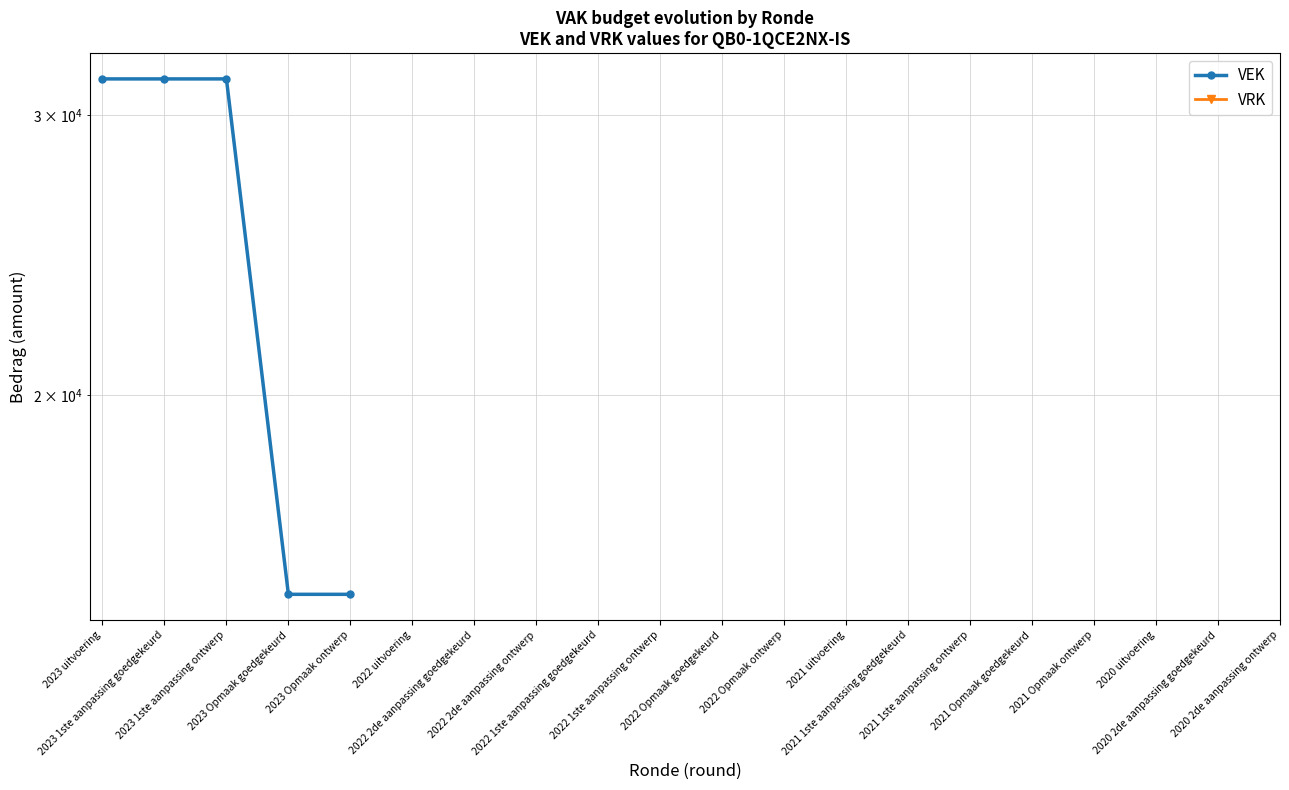

What is the maximum value for VEK?

31617.0